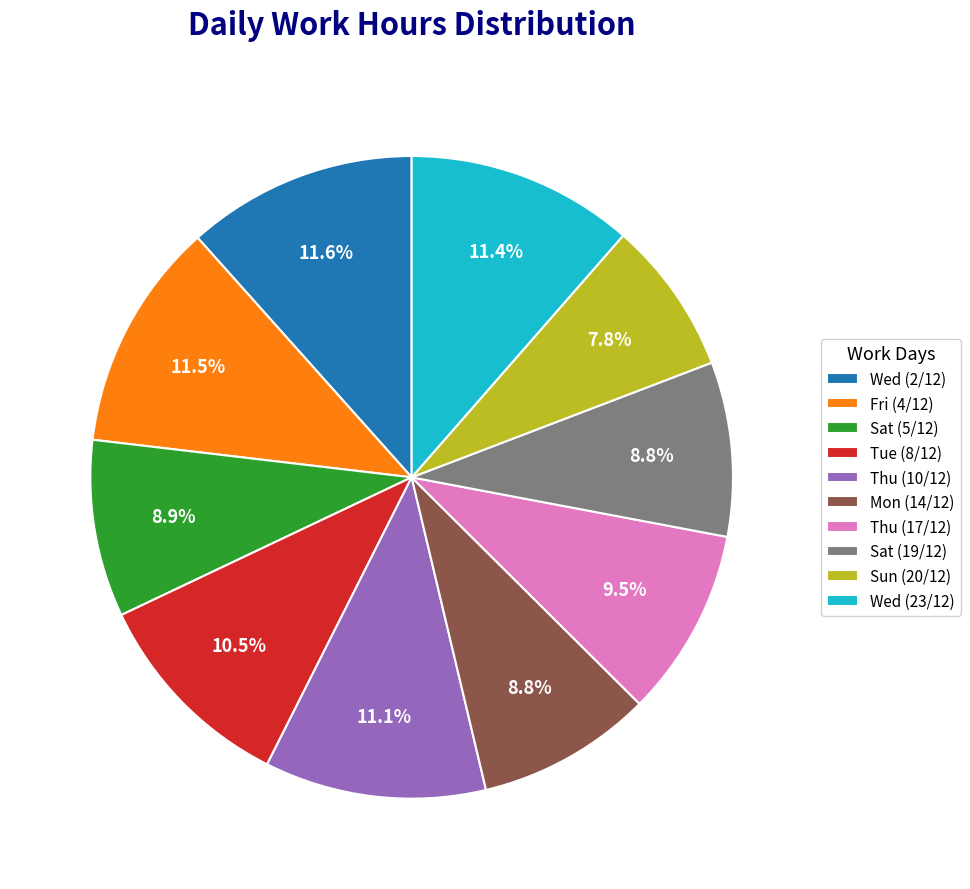

Combined, do Wed (23/12) and Thu (10/12) account for over 50%?

No